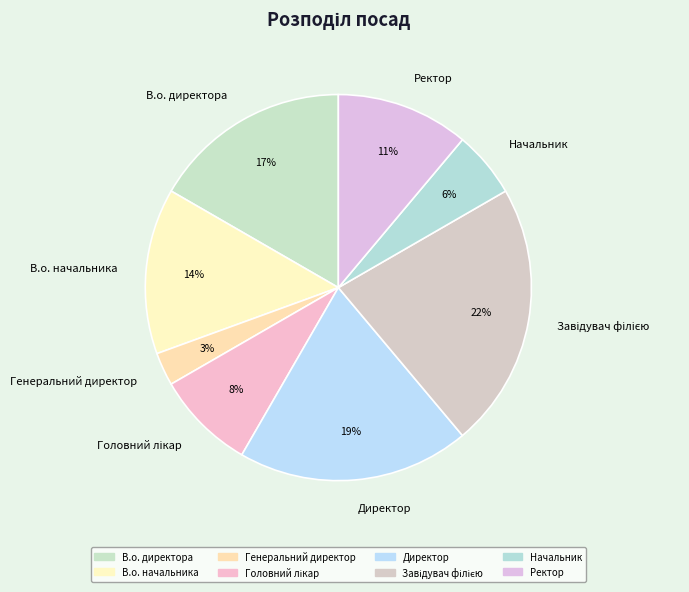

Do Директор and Ректор together represent more than half of the pie?

No